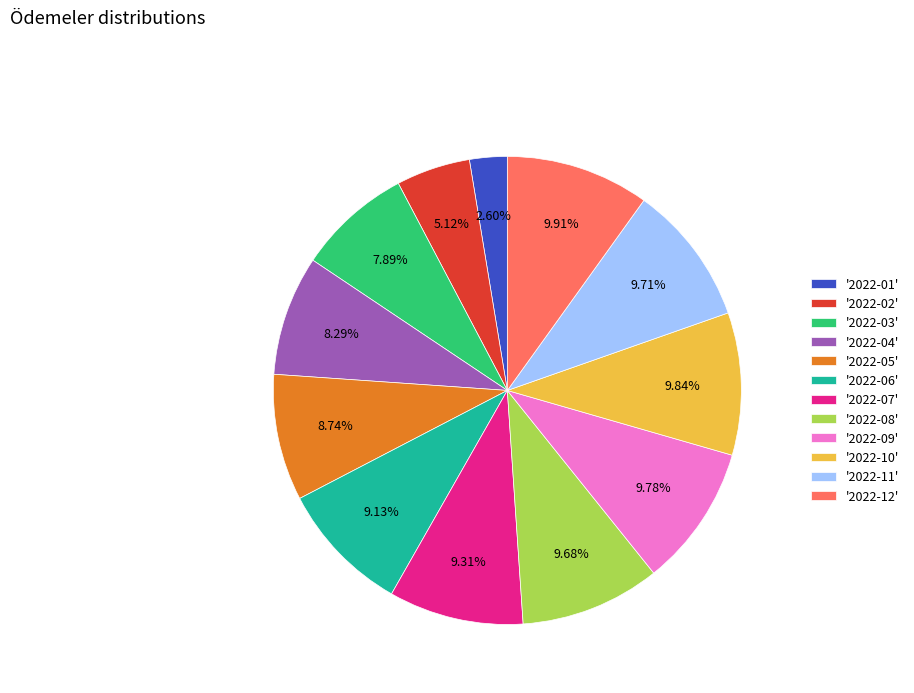

Does '2022-07' account for over 50% of the chart?

No